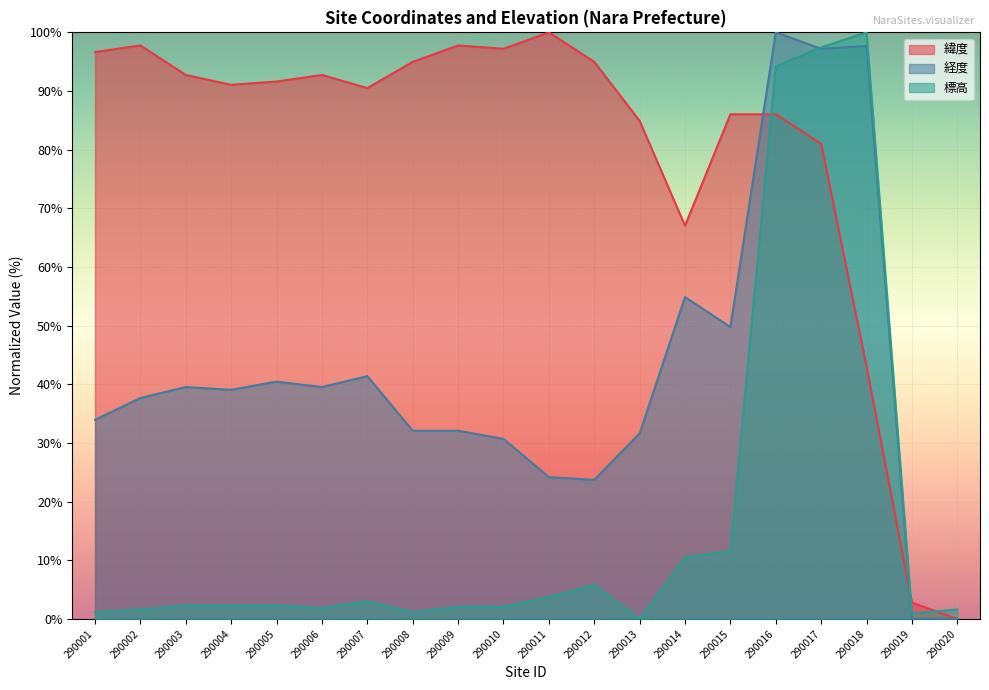

Which has a higher value, 290018 or 290009?

290009